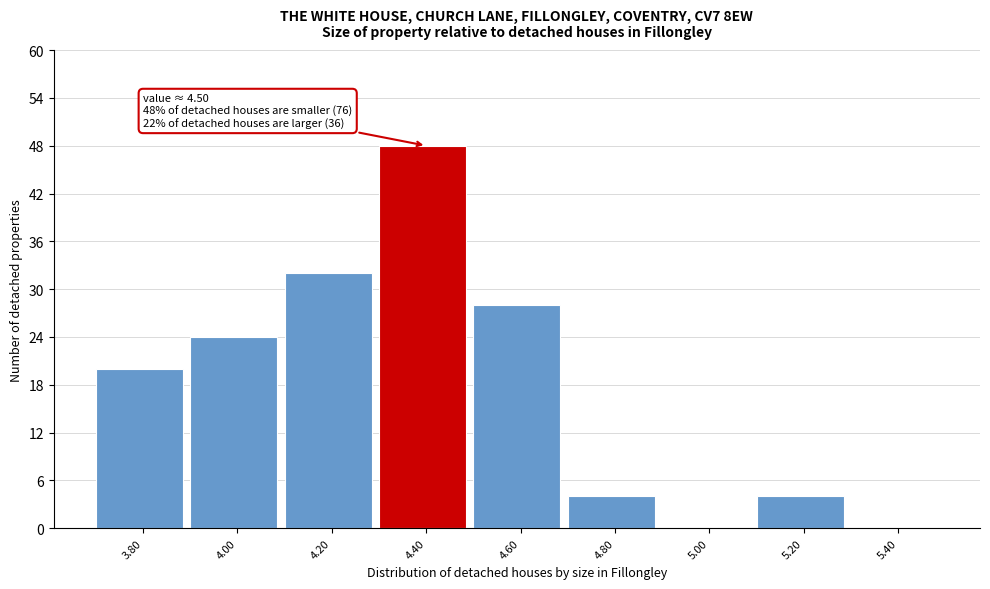

Reading right to left, transcribe all the data shown in this chart.

5.40=0	5.20=4	5.00=0	4.80=4	4.60=28	4.40=48	4.20=32	4.00=24	3.80=20